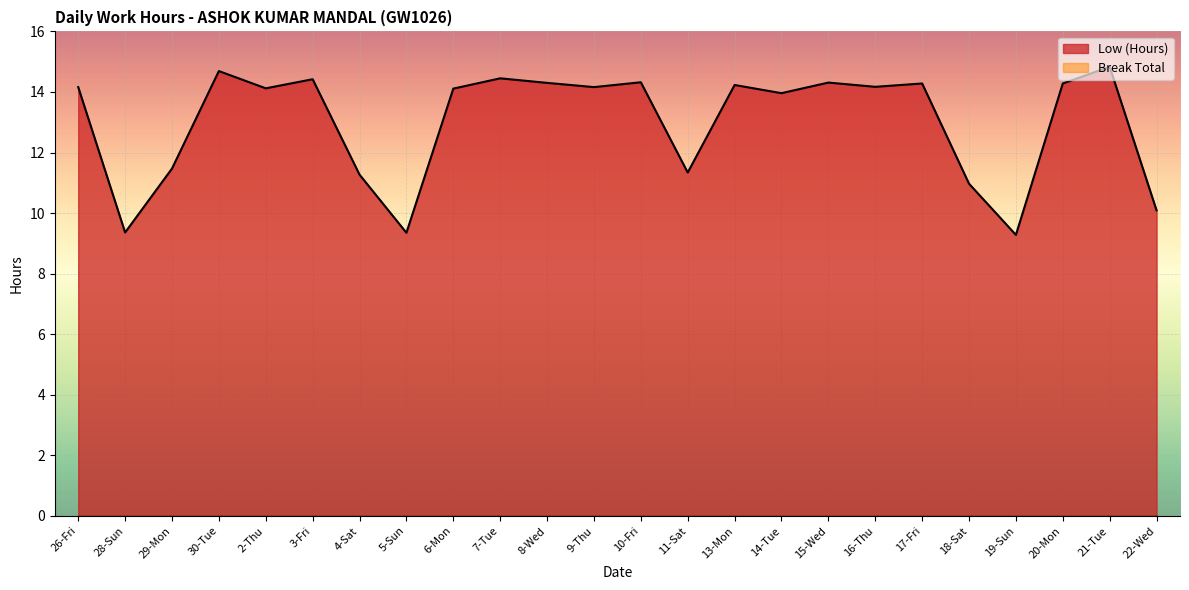

True or false: the data has more than 0 interior local peaks.

True